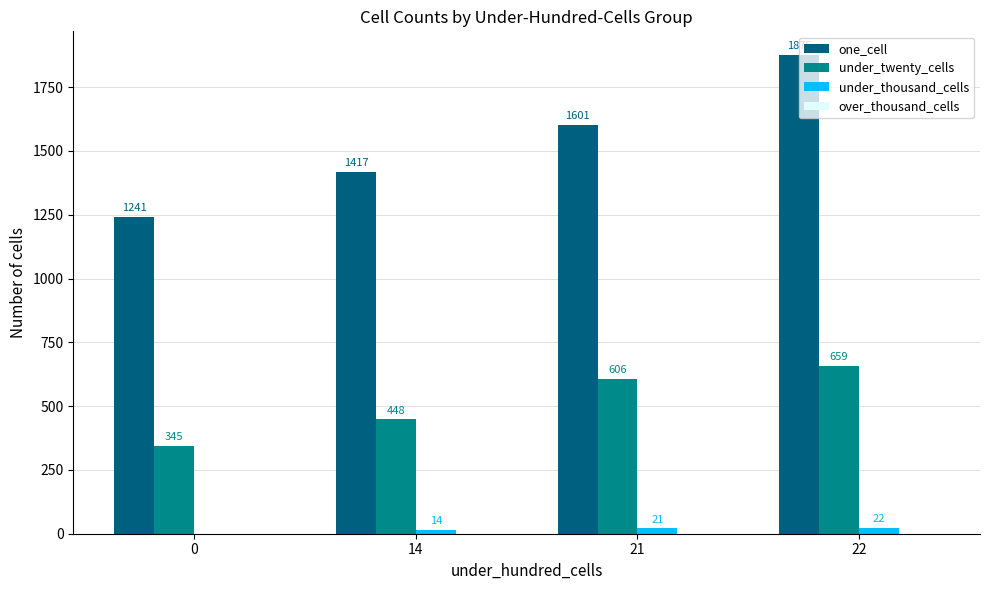

At which category is the sum across all series the highest?

22